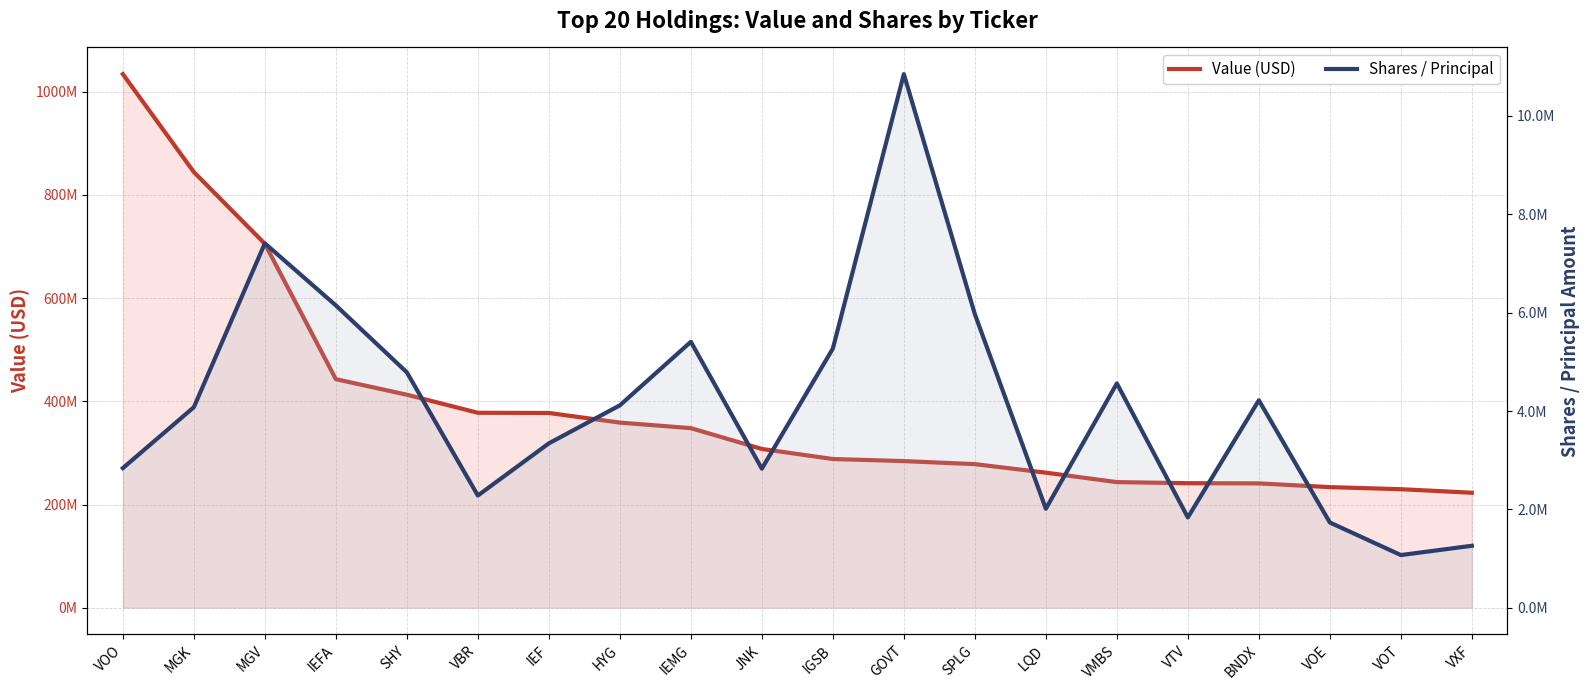

What is the total value across all series at JNK?

310540233